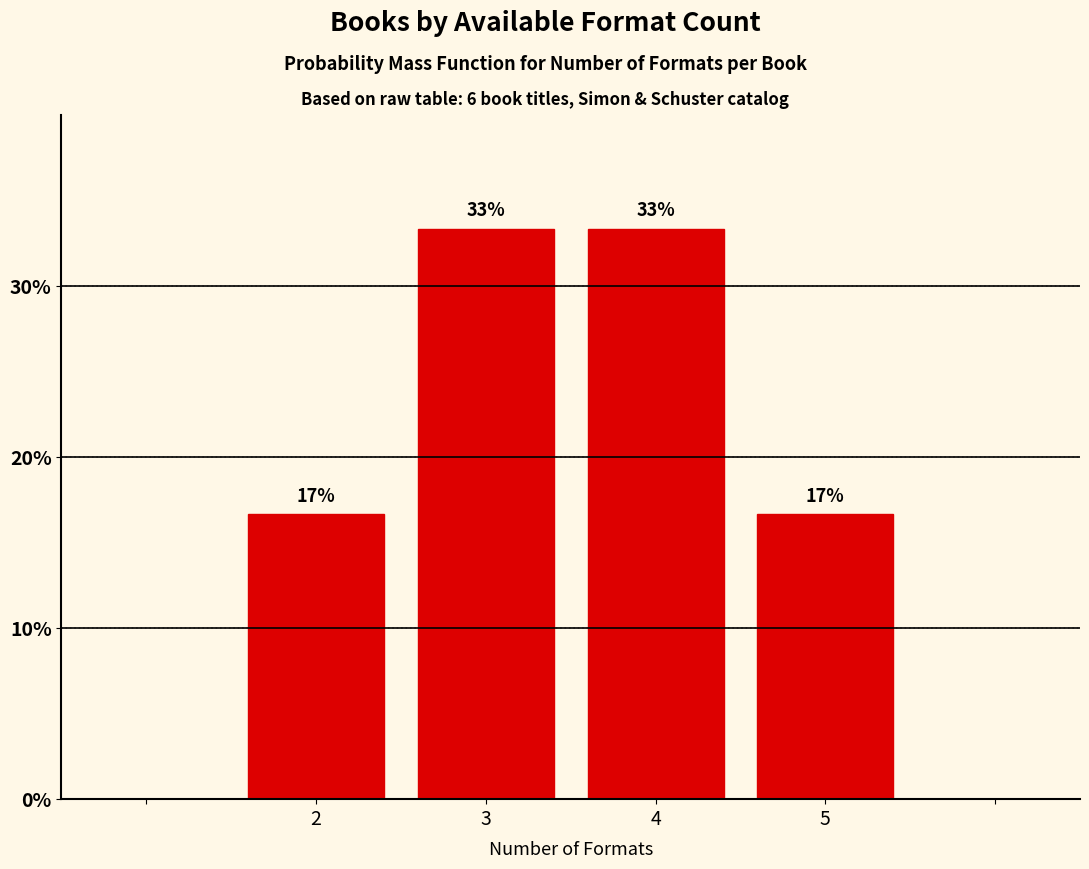

Are the bars horizontal?

No